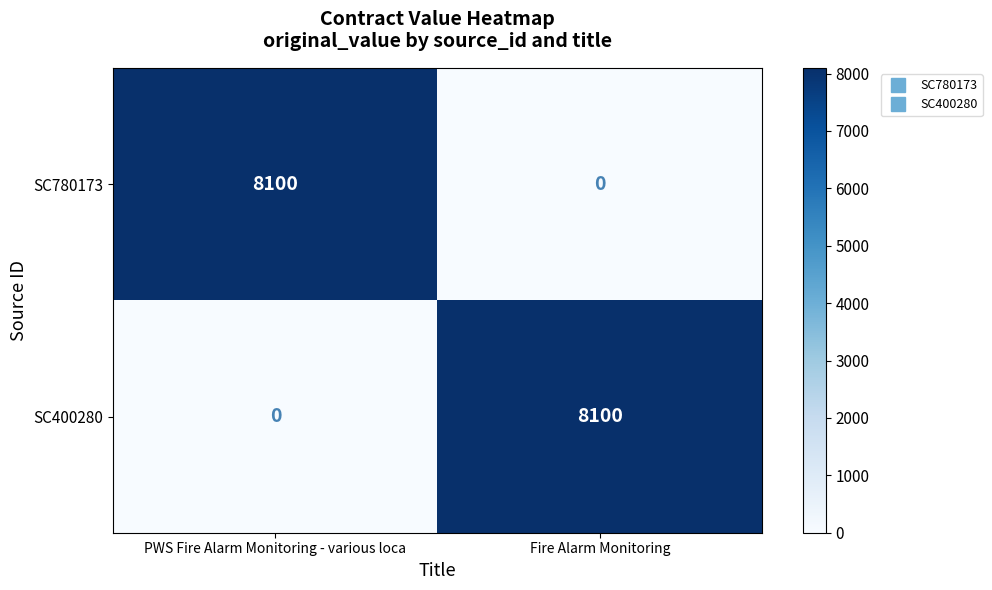

True or false: SC780173 has a value of 8100 at PWS Fire Alarm Monitoring - various loca.

True